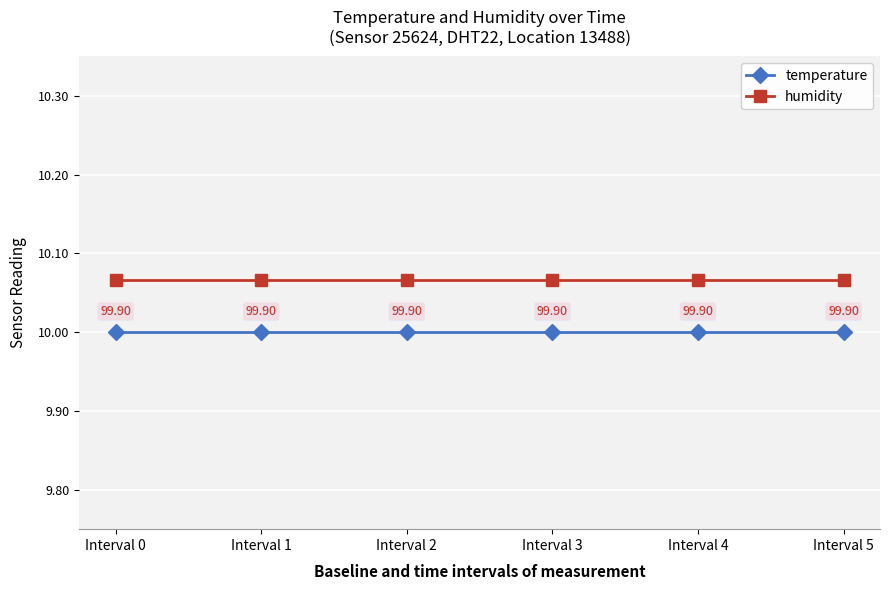

What is the smallest value displayed?

10.0